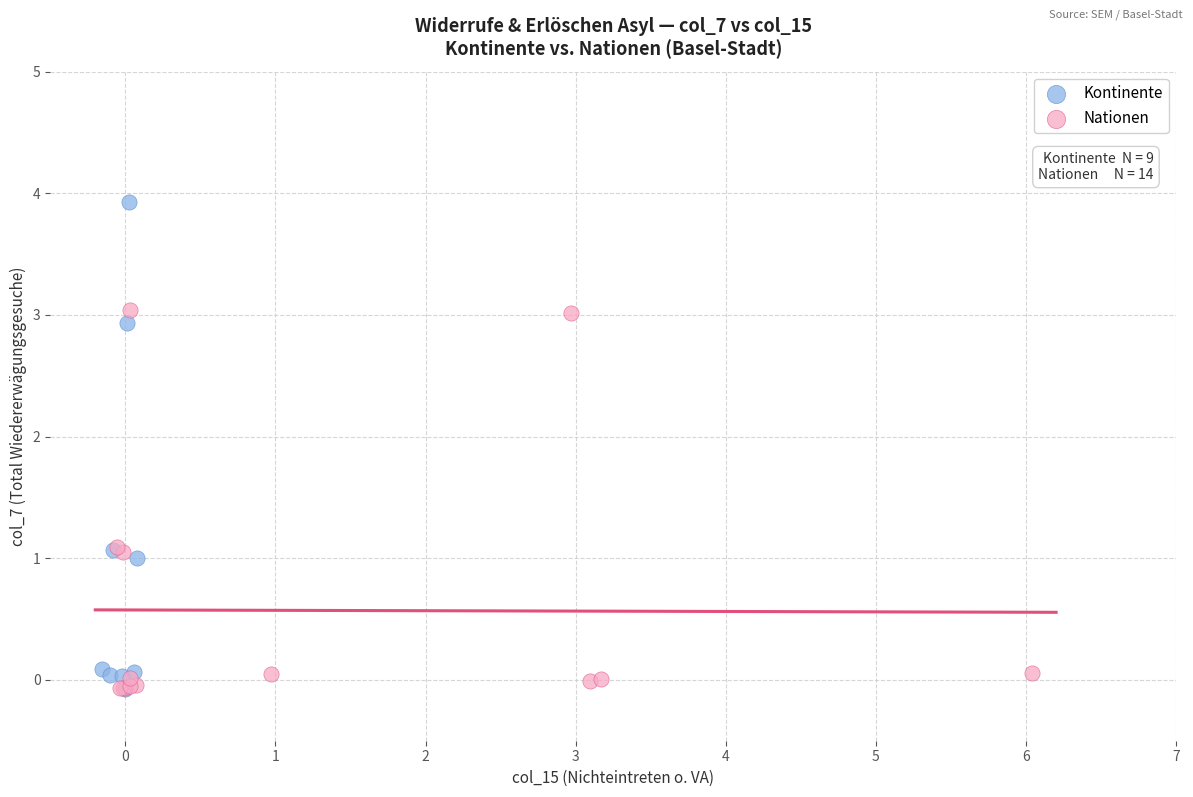

Which series has the largest Y range (max minus min)?

Kontinente